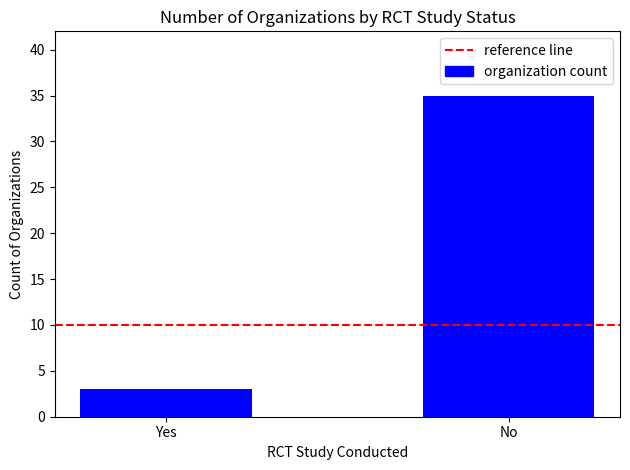

What is the average value?

19